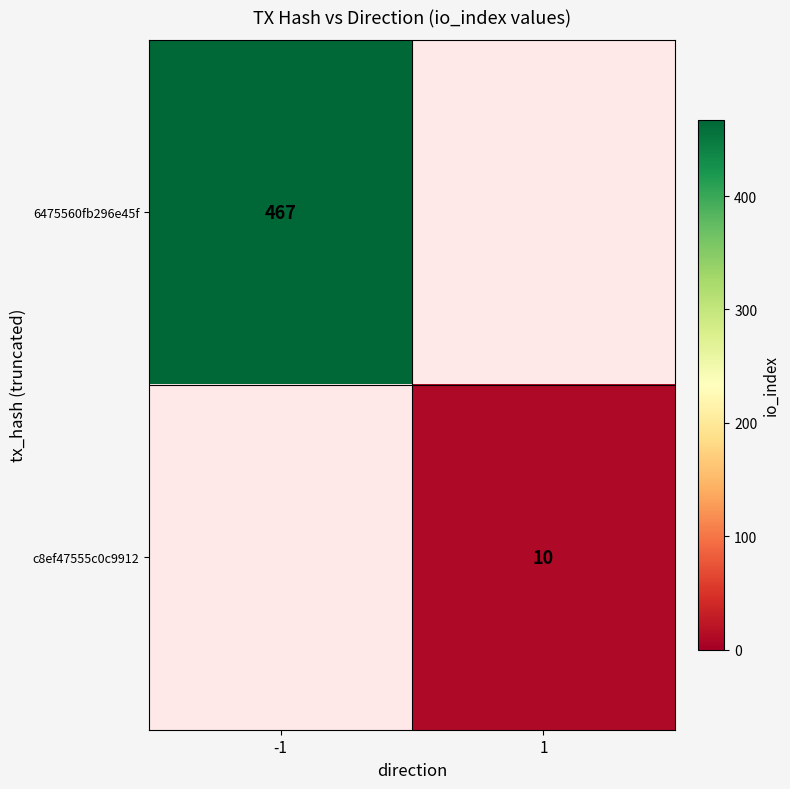

The c8ef47555c0c9912 series shows 14 at 1. True or false?

False